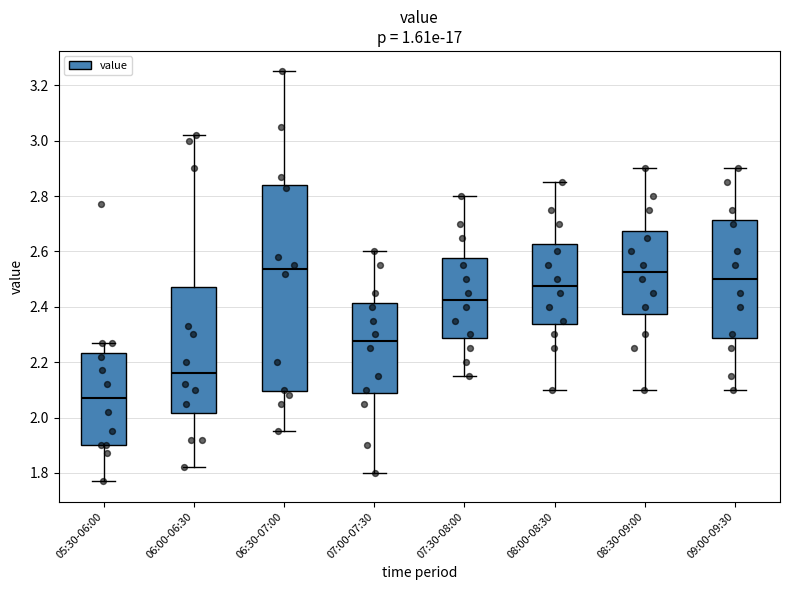

Reading left to right, read every box against the y-axis: the position of its median line, the range the box covers, and the ends of its whiskers. The values are not printed on the chart, so give them approximately, as read against the axis.

05:30-06:00: median 2.08, box 1.90 to 2.24, whiskers 1.78 to 2.28
06:00-06:30: median 2.16, box 2.02 to 2.48, whiskers 1.82 to 3.02
06:30-07:00: median 2.54, box 2.10 to 2.84, whiskers 1.96 to 3.26
07:00-07:30: median 2.28, box 2.08 to 2.42, whiskers 1.80 to 2.60
07:30-08:00: median 2.42, box 2.28 to 2.58, whiskers 2.16 to 2.80
08:00-08:30: median 2.48, box 2.34 to 2.62, whiskers 2.10 to 2.86
08:30-09:00: median 2.52, box 2.38 to 2.68, whiskers 2.10 to 2.90
09:00-09:30: median 2.50, box 2.28 to 2.72, whiskers 2.10 to 2.90